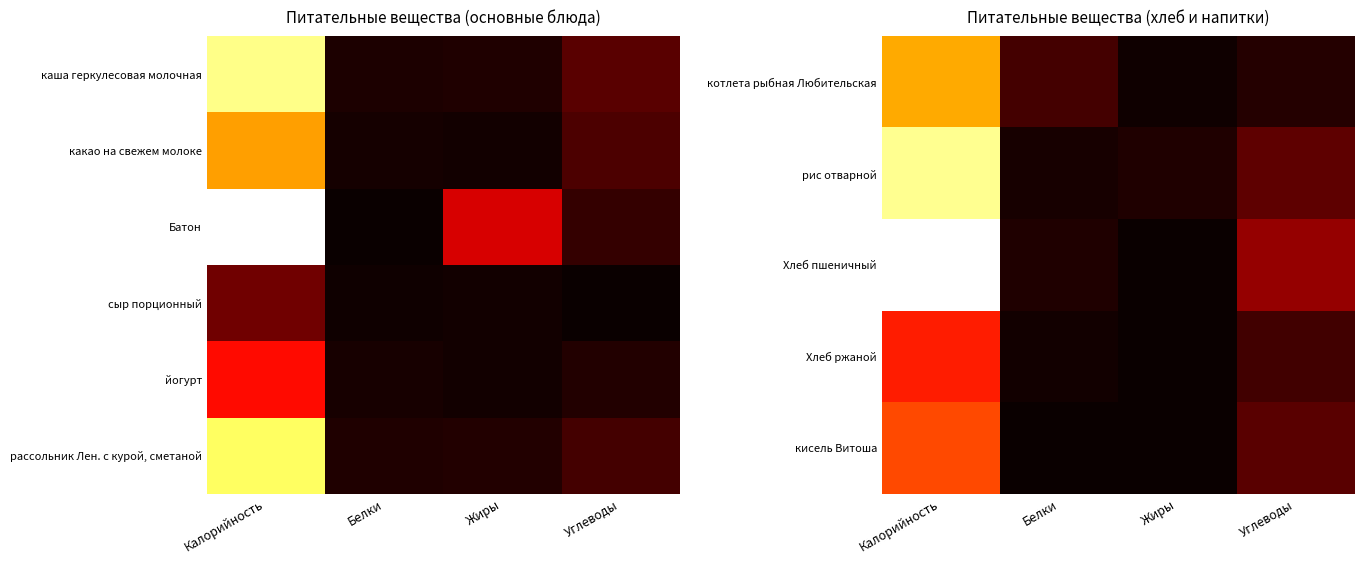

What is the total value across all series at Углеводы?

0.7